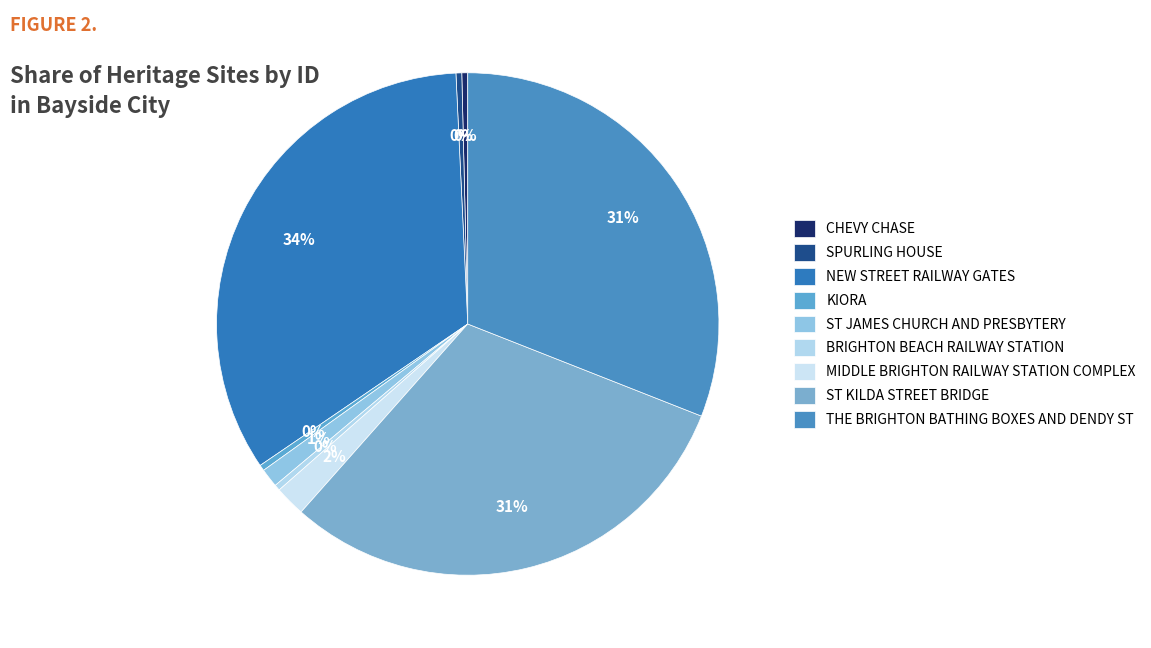

To the nearest percent, what portion does NEW STREET RAILWAY GATES represent?

34%